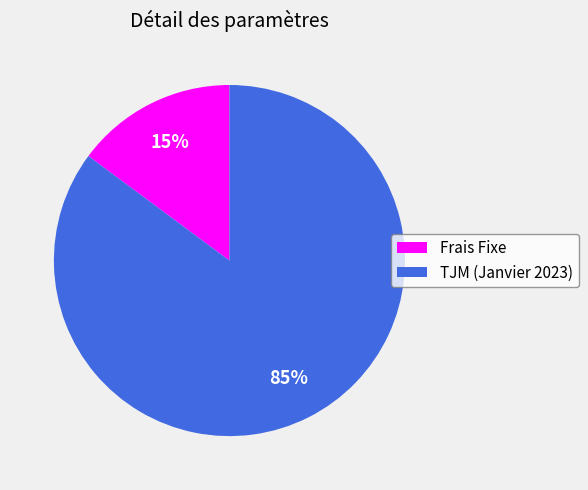

How many segments does this pie chart have?

2